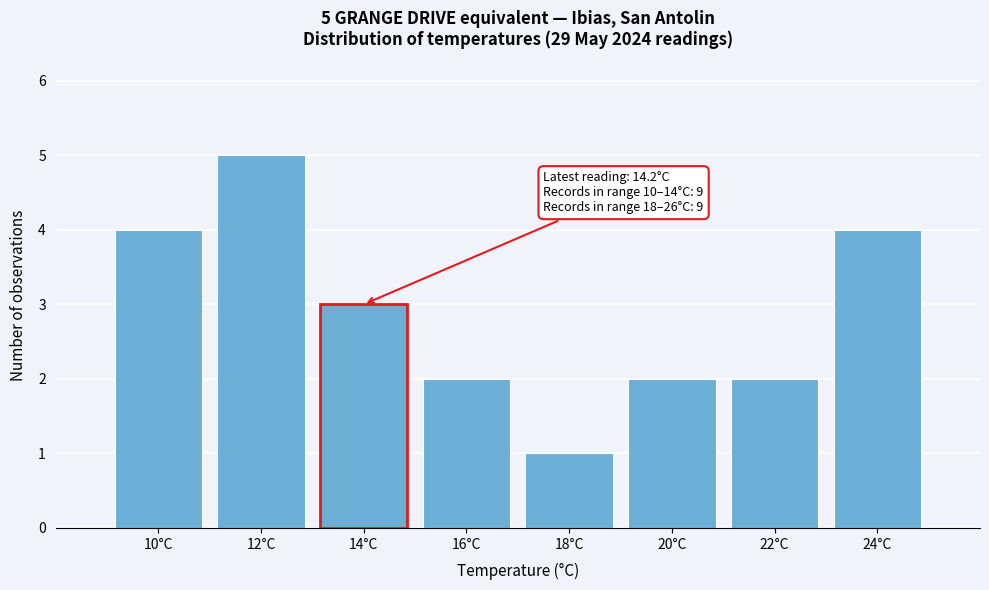

Reading right to left, extract all data points from this chart.

4	2	2	1	2	3	5	4